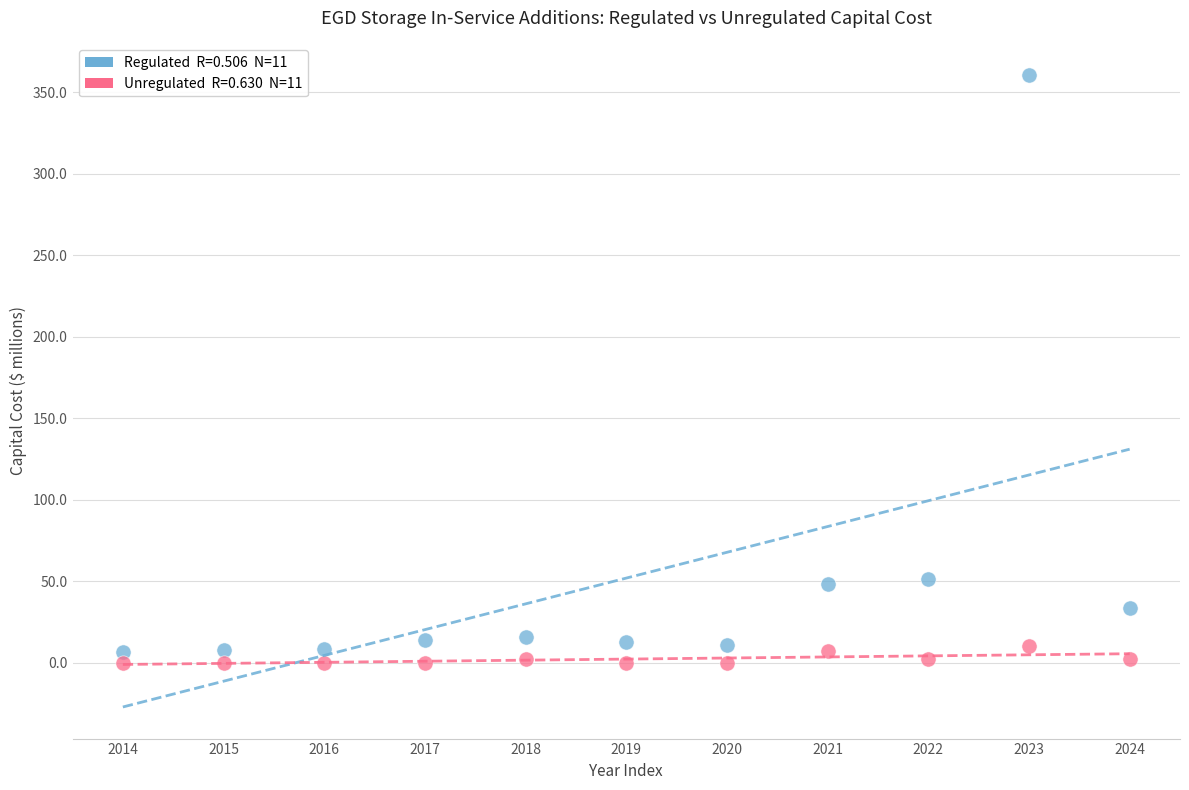

Across all data points, what is the range of Y values (max minus min)?

360.4